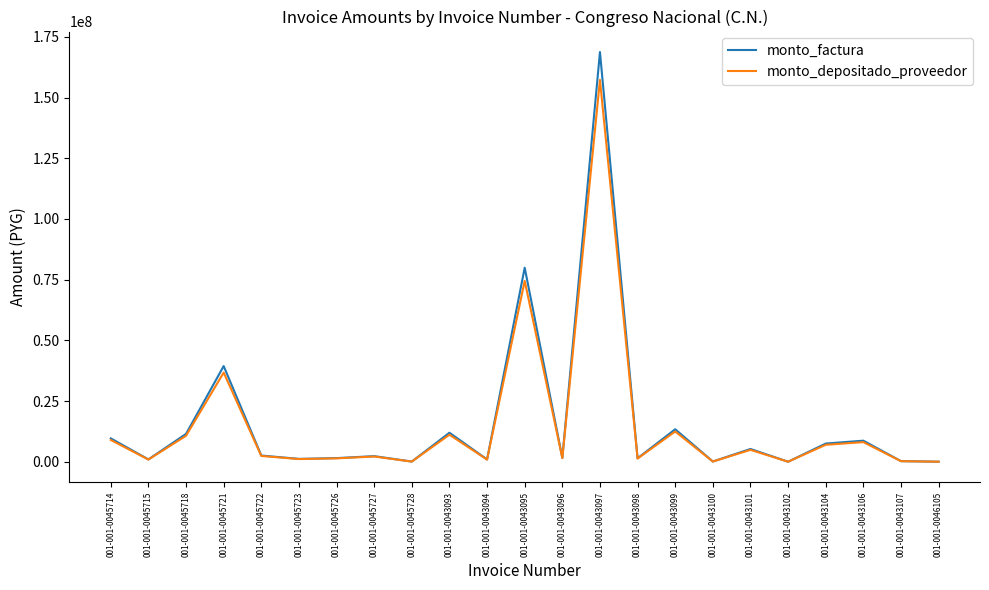

What is the sum of all monto_depositado_proveedor values?

344048485